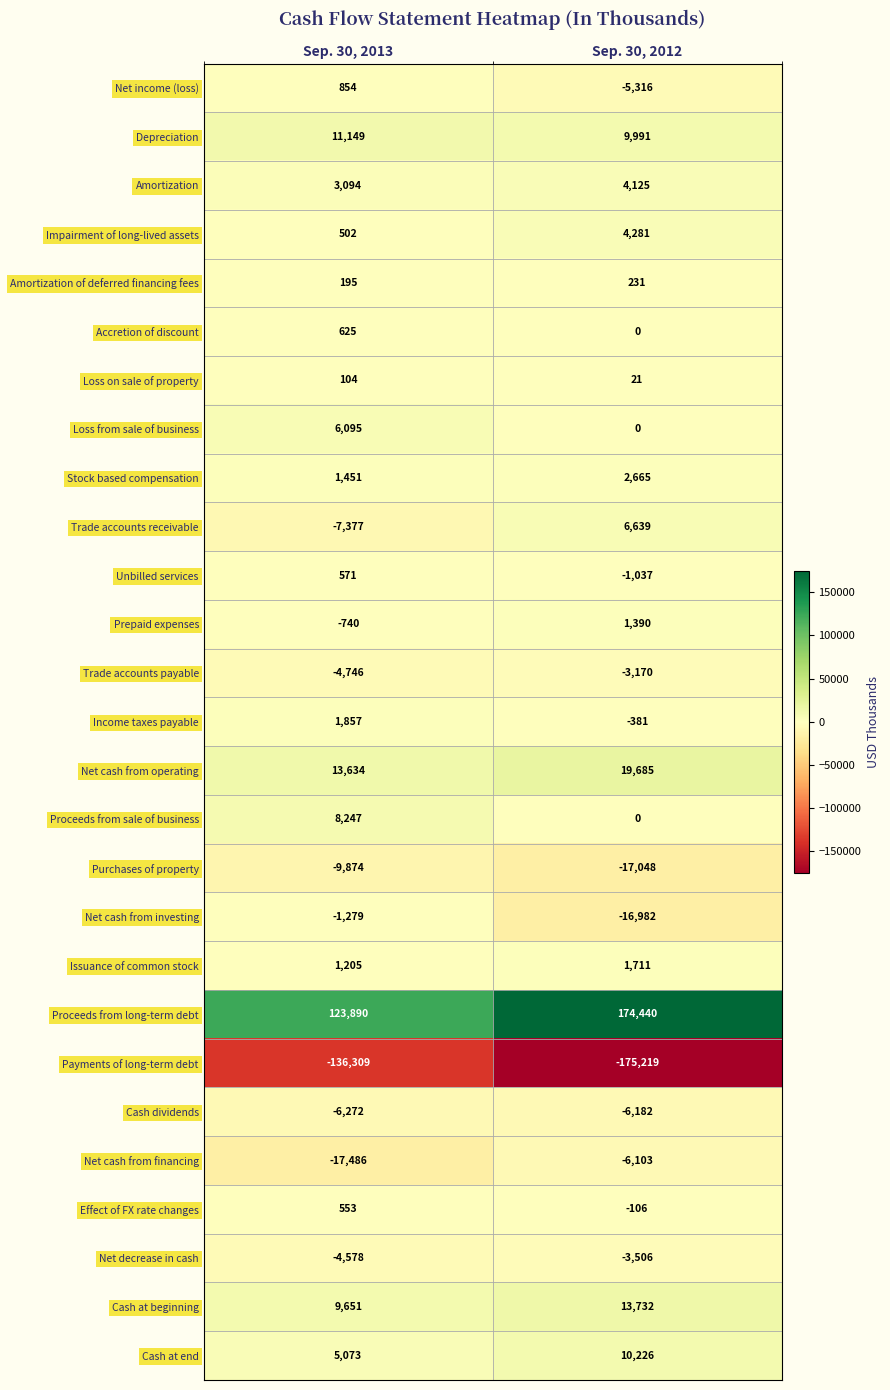

Where is Net income (loss) nearest to the value -2231?

Sep. 30, 2013